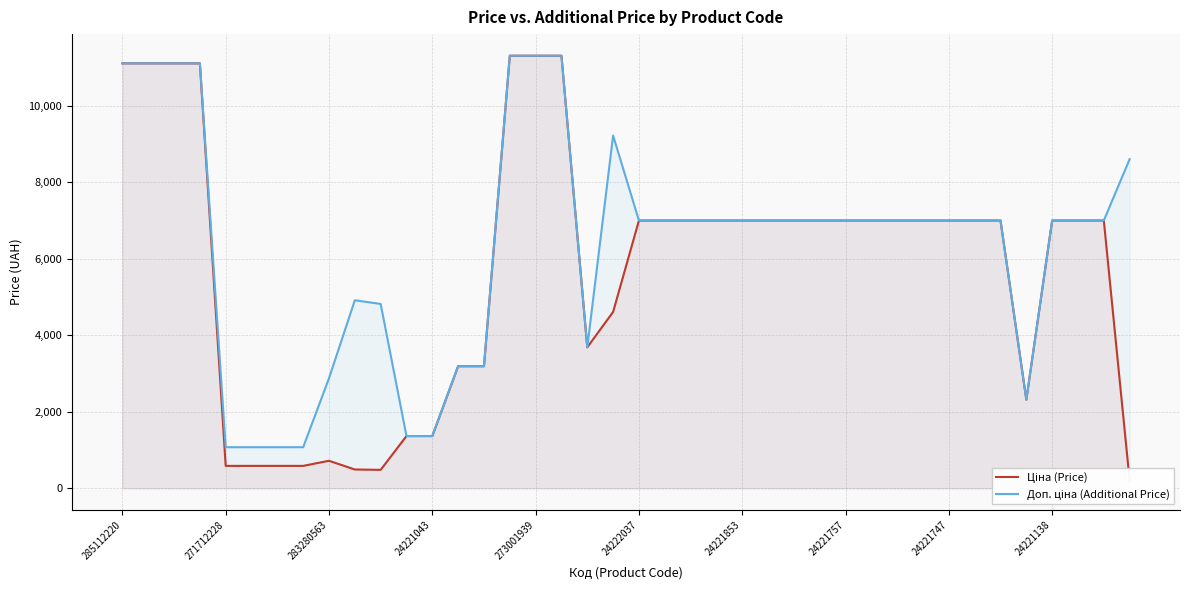

What is the average value of the Ціна (Price) series?

5710.4